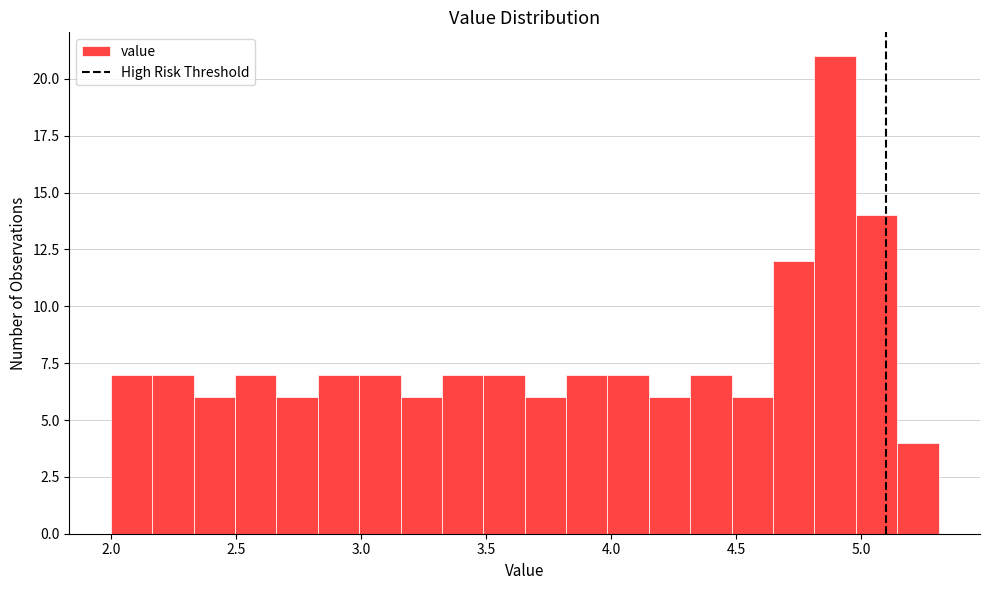

Around what value on the x-axis is the tallest bar? Give the approximate position of its centre, as read against the axis.

4.90